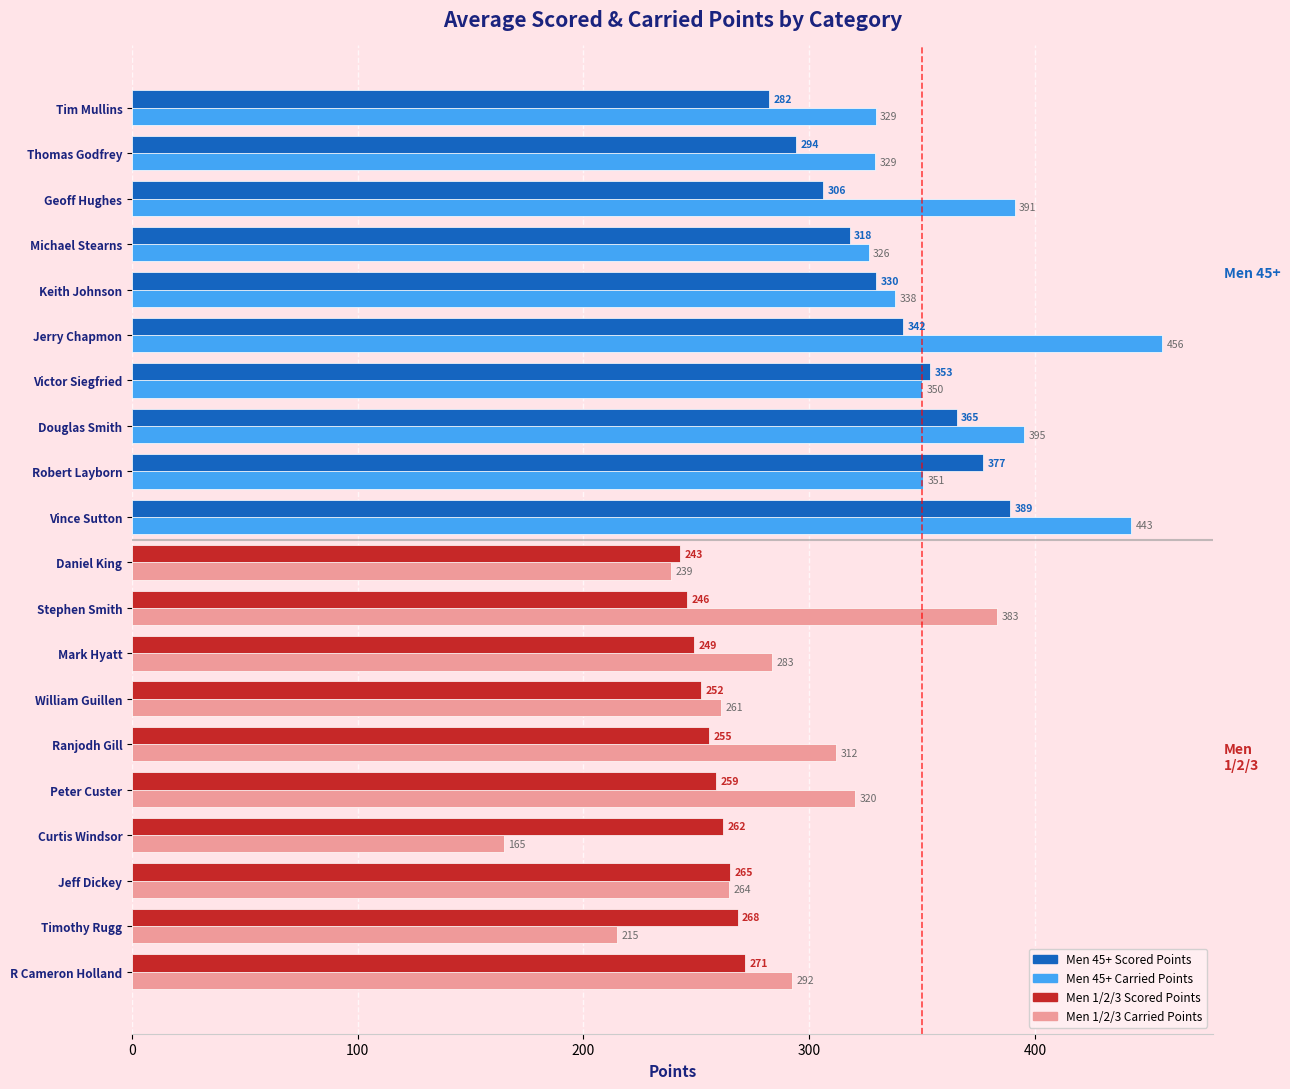

What is the spread (max minus min) of values at R Cameron Holland?

21.0